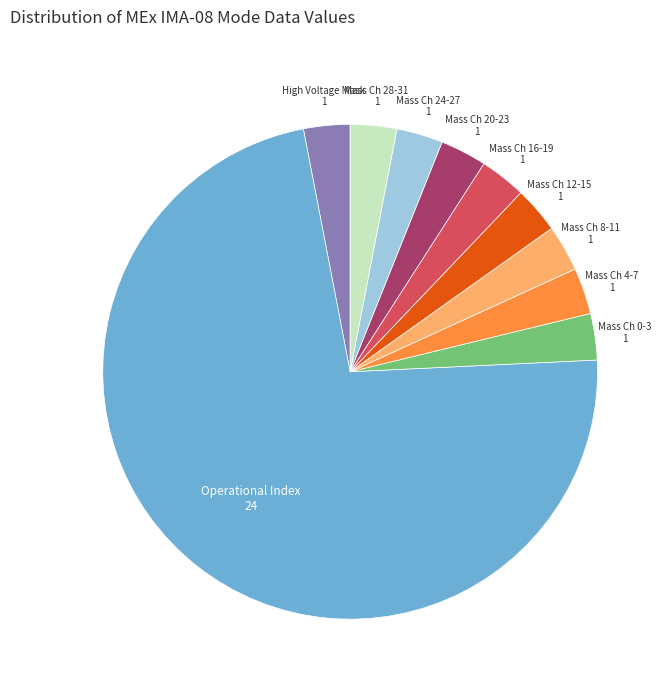

Does any single category account for the majority?

Yes